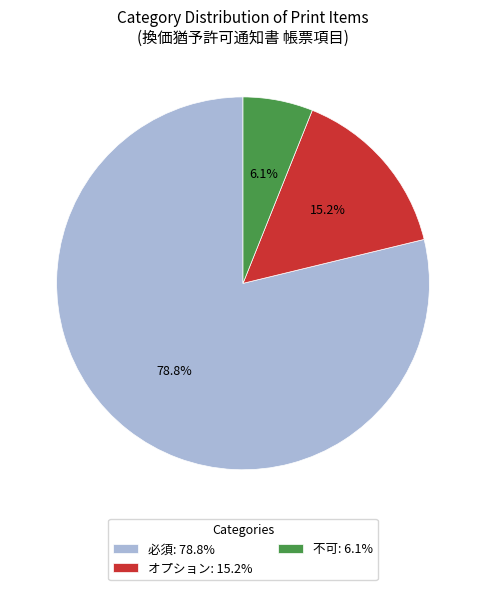

Between オプション: 15.2% and 不可: 6.1%, which is larger?

オプション: 15.2%